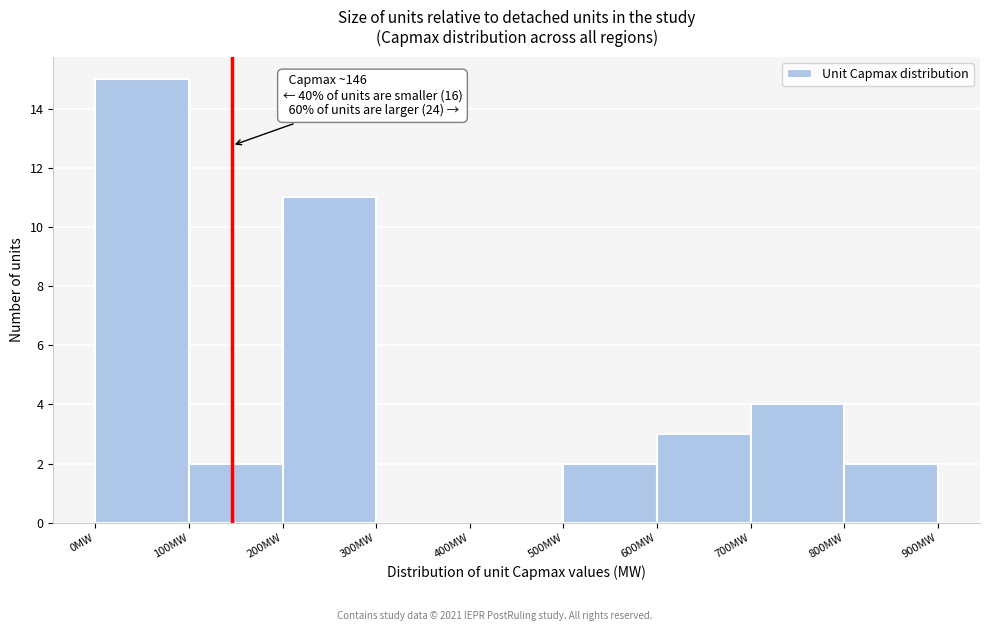

Over which range of the x-axis is the bar tallest?

0 to 100